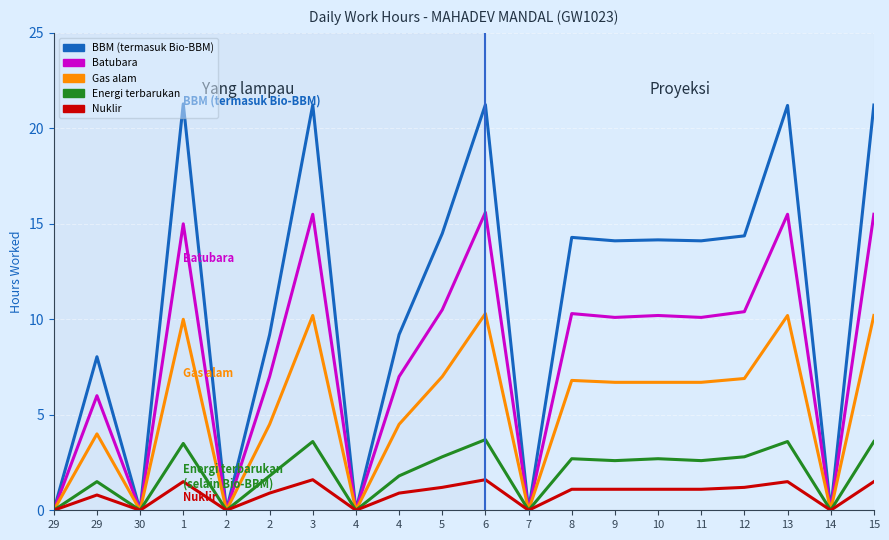

Does the chart have visible grid lines?

Yes